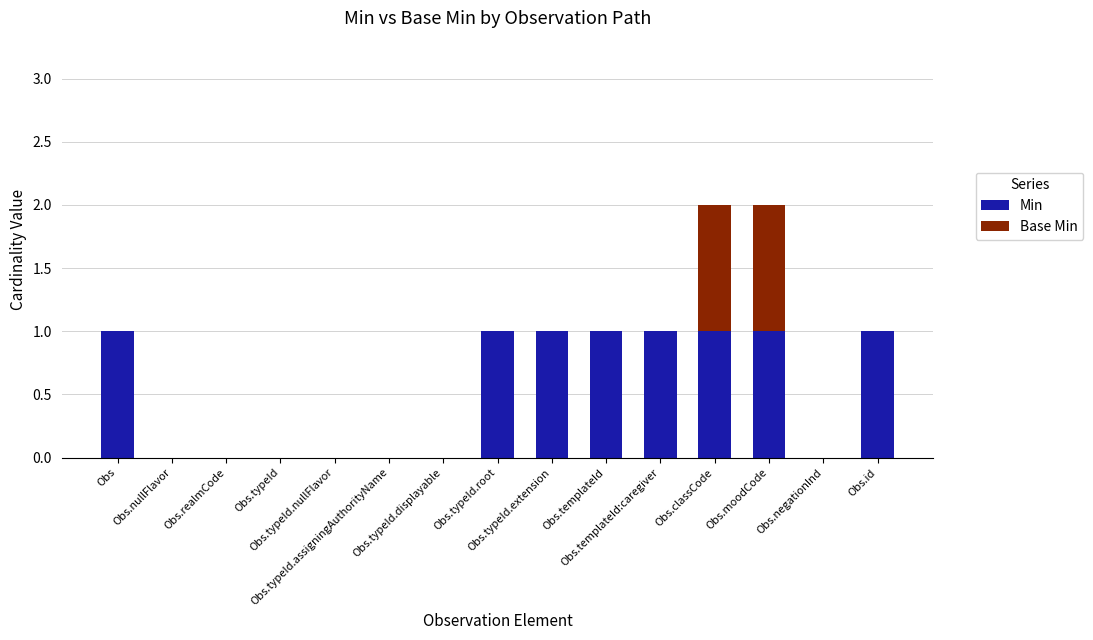

What are all the series names shown in the legend?

Min, Base Min